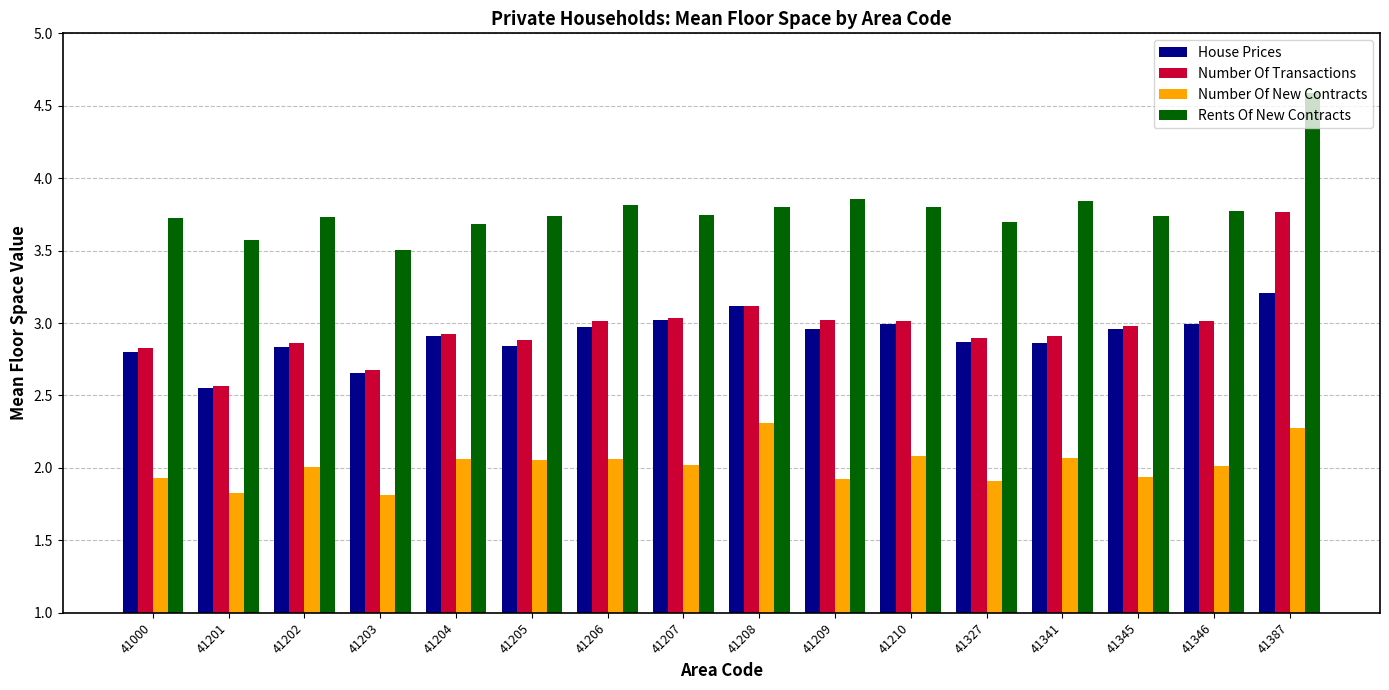

Where is House Prices nearest to the value 2?

41201